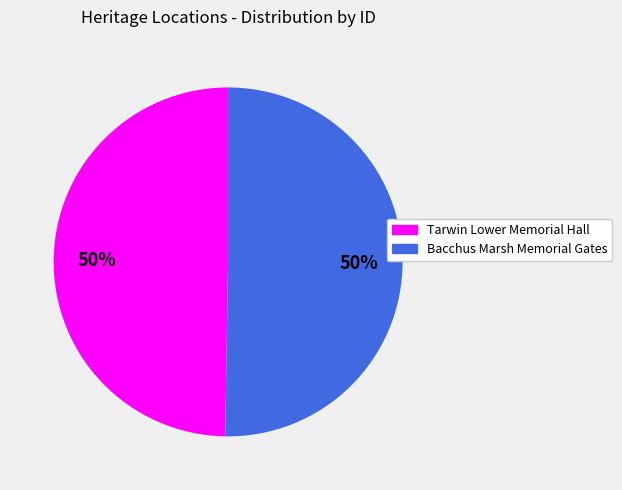

To the nearest percent, what is the average slice percentage?

50%